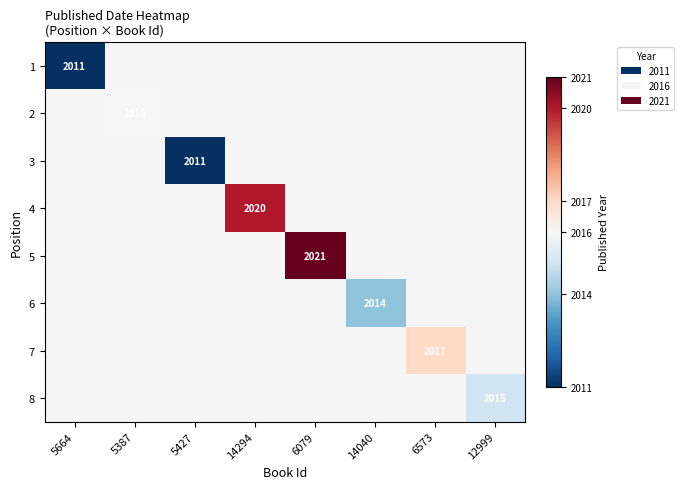

How many positive values does the 5 series have?

1